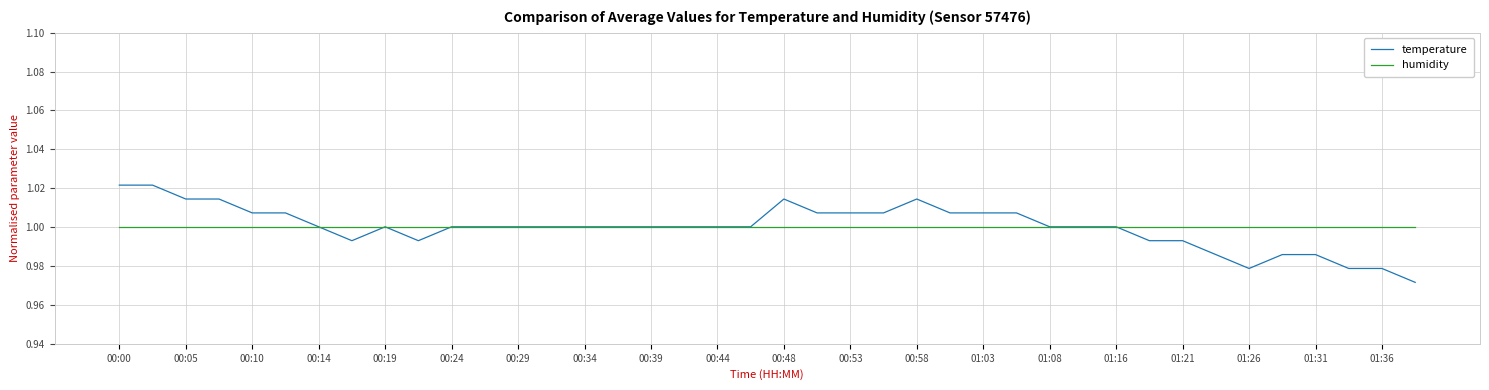

At how many categories does at least one series exceed 0?

40